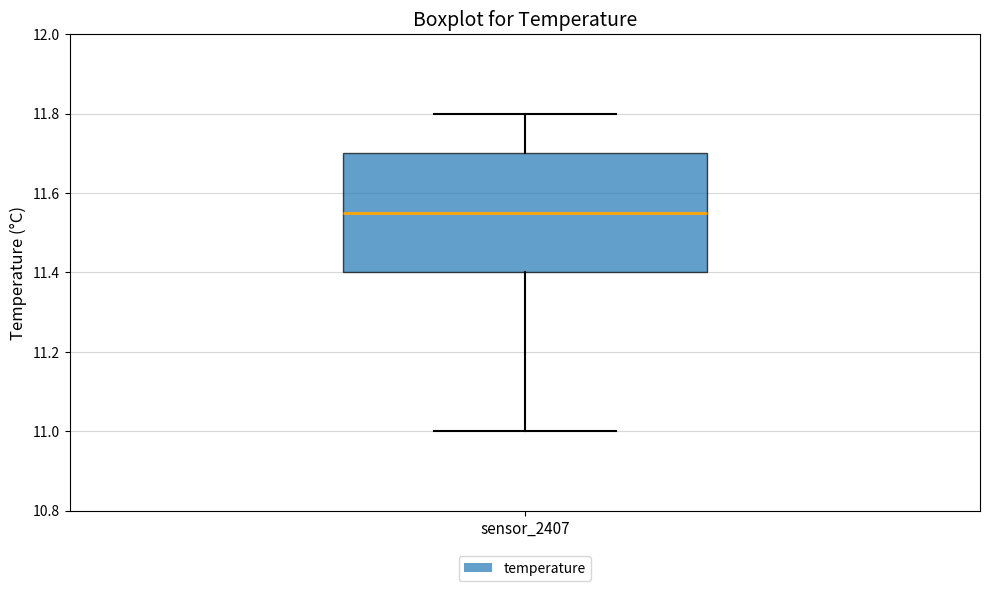

Read this box plot against the y-axis: the position of the median line, the range covered by the box, and the ends of both whiskers. The values are not printed on the chart, so give them approximately, as read against the axis.

median 11.56, box 11.40 to 11.70, whiskers 11.00 to 11.80